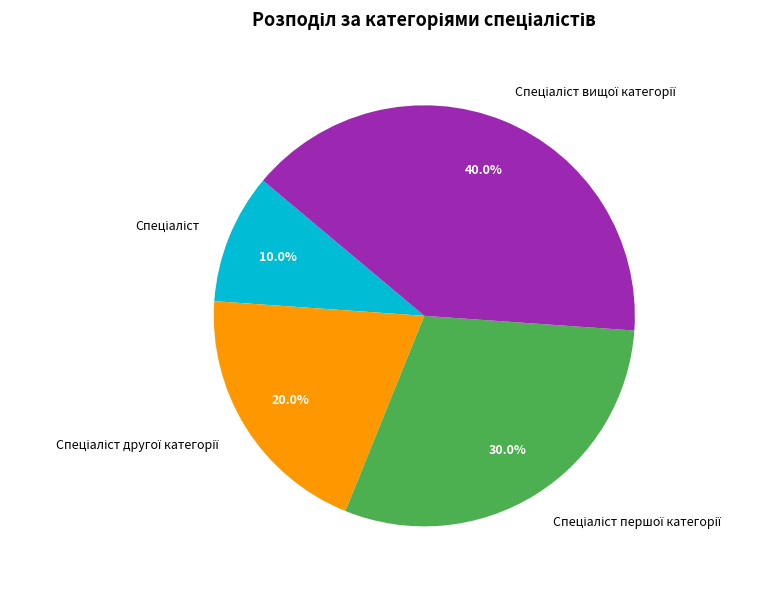

Is there any slice that represents more than half of the pie?

No